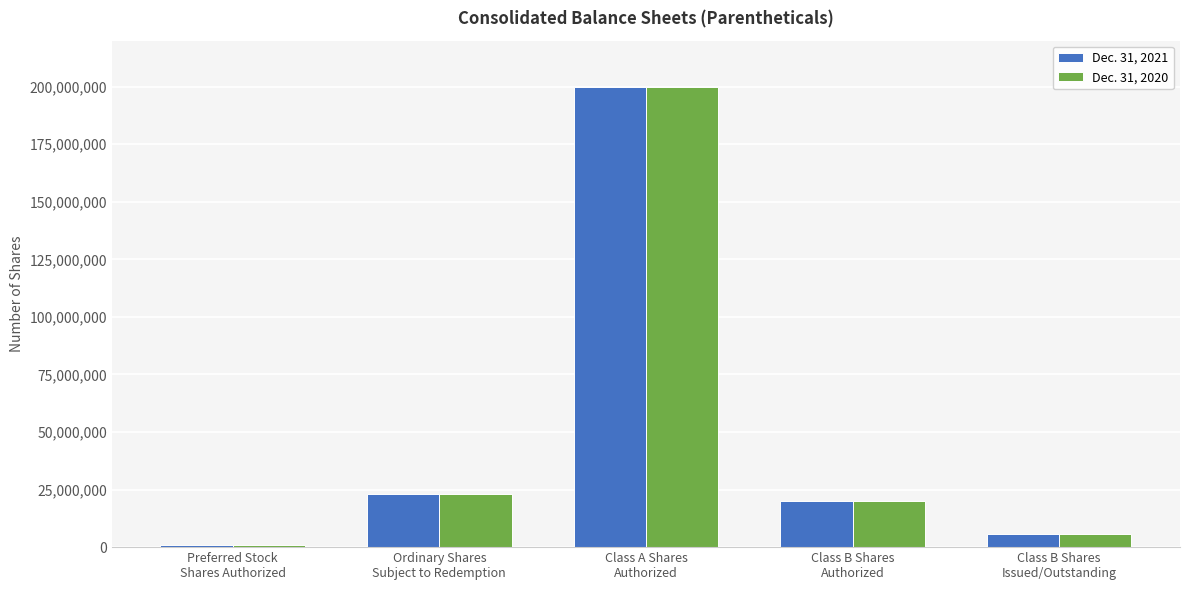

What is the label of the 4th bar from the right?

Ordinary Shares
Subject to Redemption